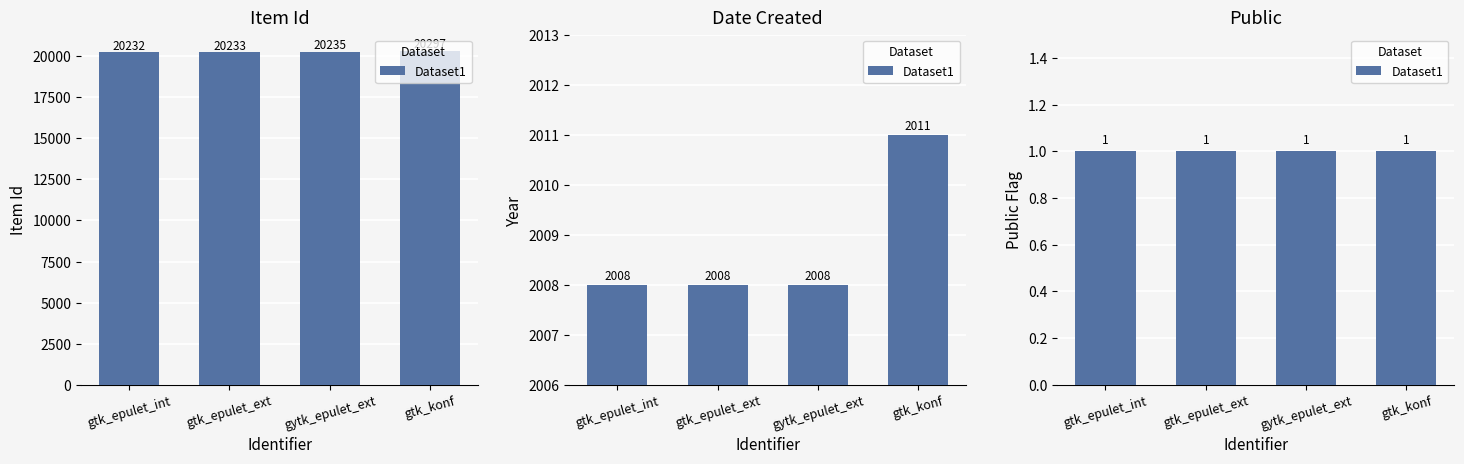

Where is the data nearest to the value 20264?

gytk_epulet_ext